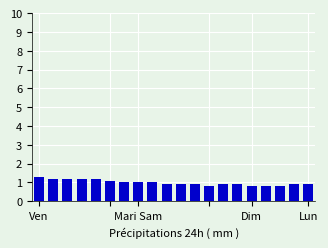

How many bars are there in total?

20